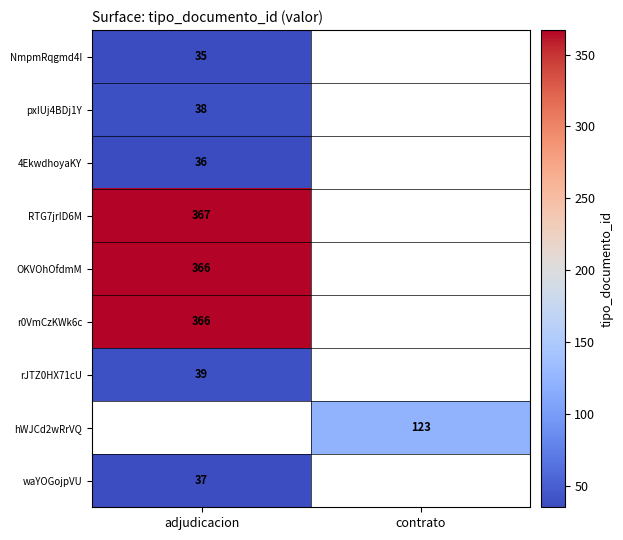

Between adjudicacion and contrato, which is larger?

contrato